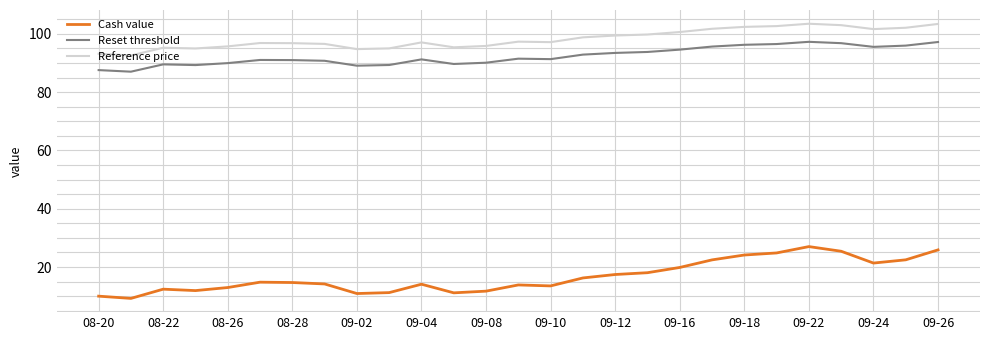

Rank the series by their maximum value, from highest to lowest.

Reference price, Reset threshold, Cash value